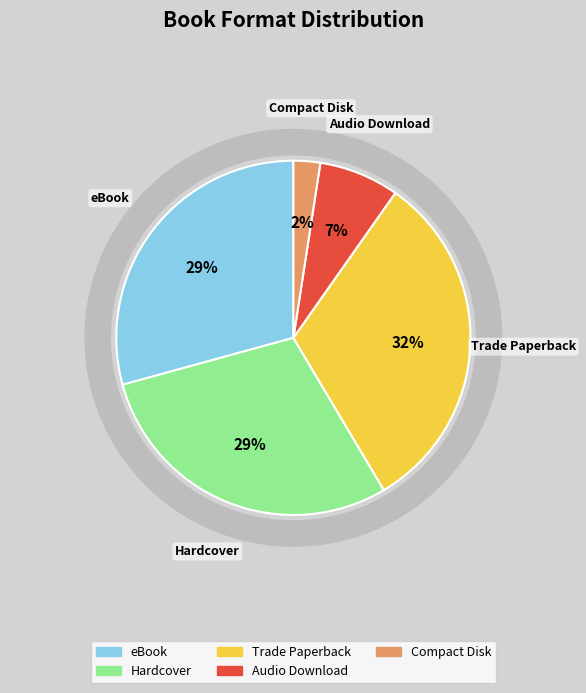

Which category has the smallest portion of the pie?

Compact Disk